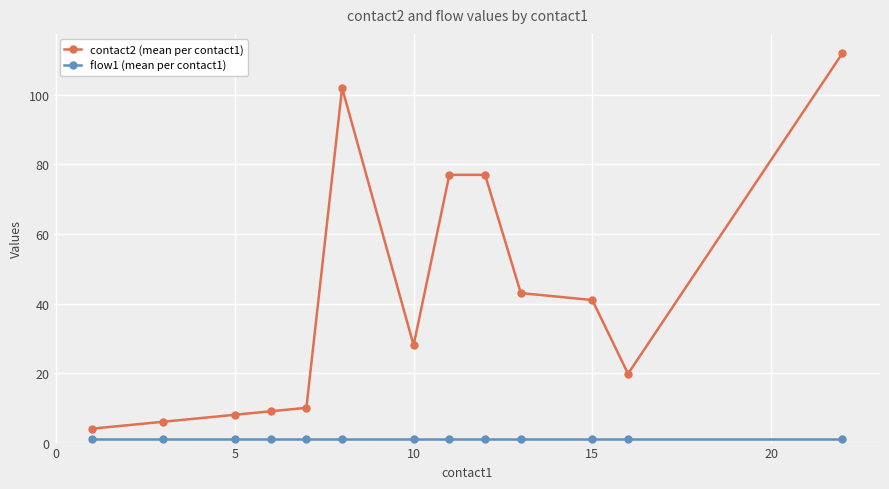

At how many categories does at least one series exceed 92?

2